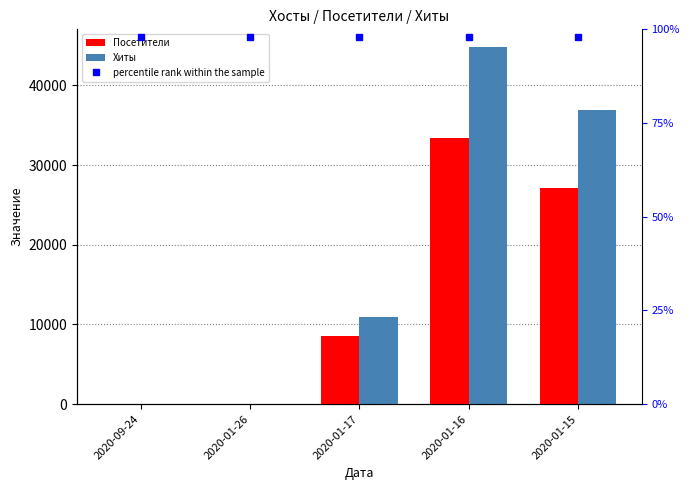

What is the minimum value shown in the chart?

1